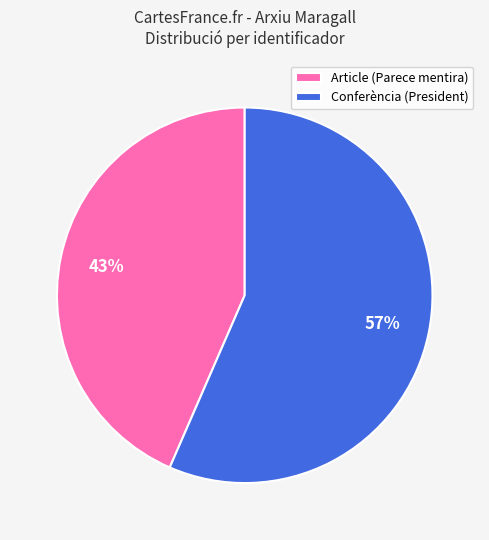

To the nearest percent, what is the average slice percentage?

50%